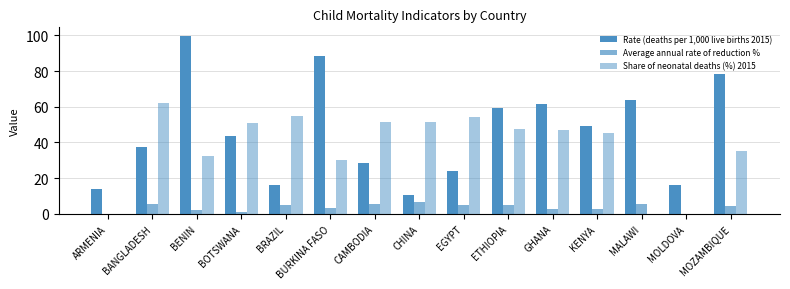

Are the bars grouped side by side (vs. stacked)?

Yes